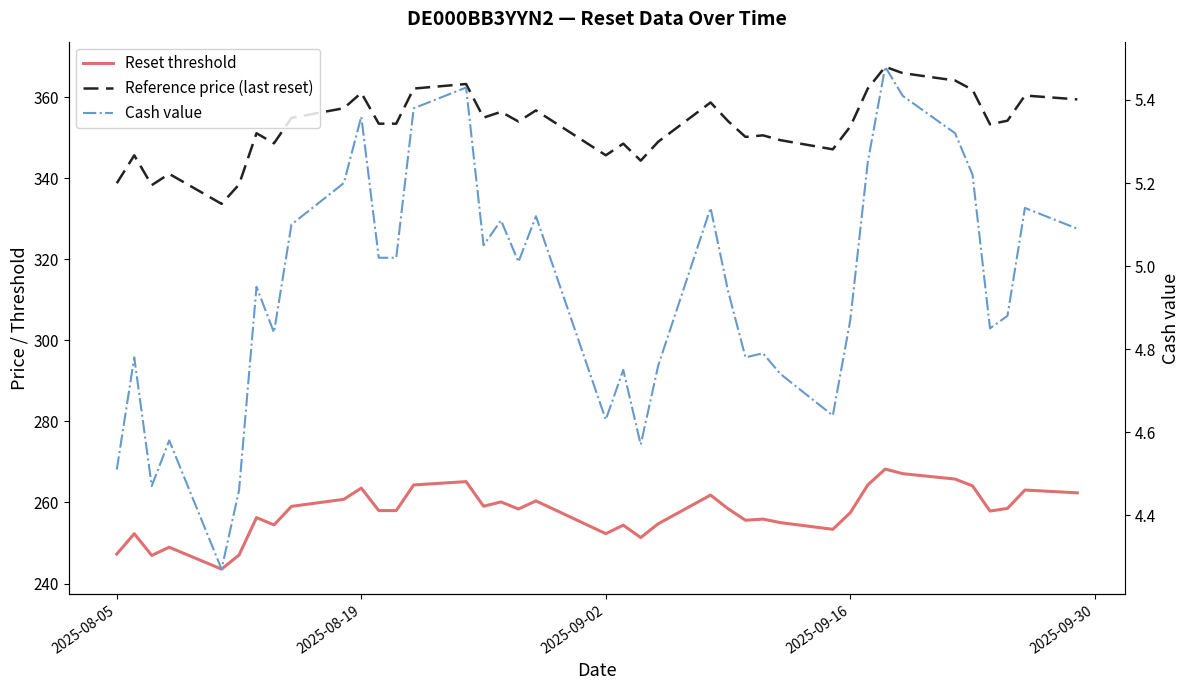

What are all the series names shown in the legend?

Reset threshold, Reference price (last reset), Cash value